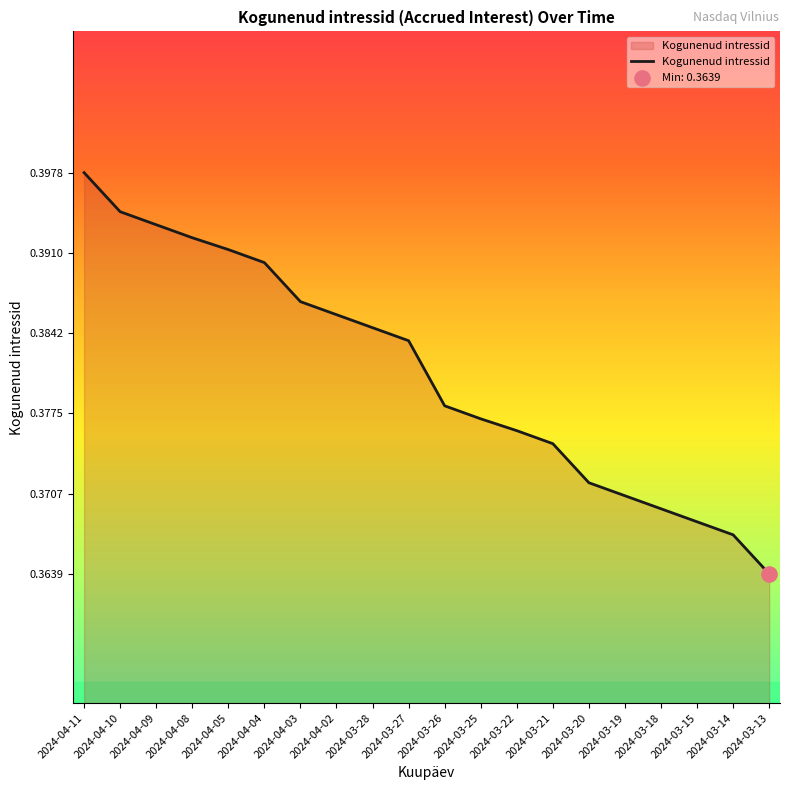

Which has a higher value, 2024-03-21 or 2024-03-14?

2024-03-21